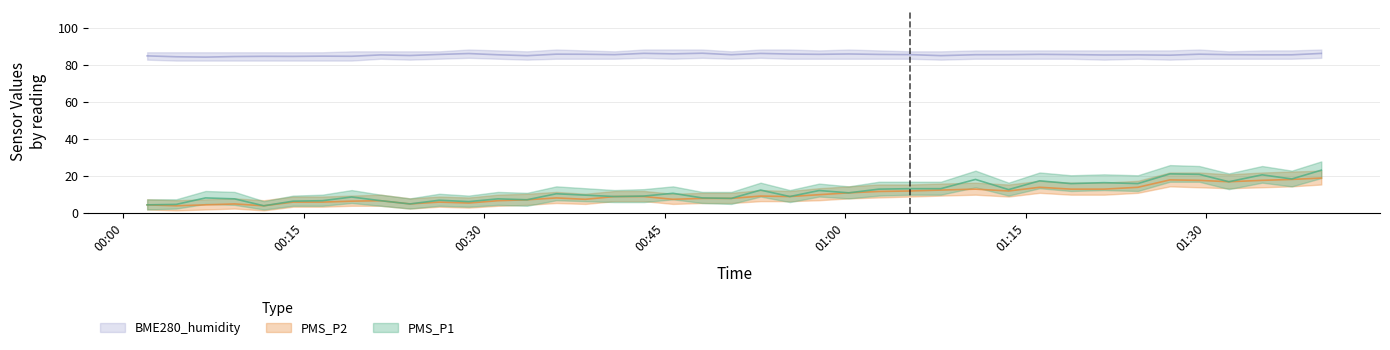

Reading left to right, list all the values displayed in this chart.

PMS_P1: 4.5	4.8	8.2	7.8	4.0	6.5	6.8	8.8	6.8	5.0	7.0	6.2	7.8	7.2	10.5	9.8	9.0	9.2	10.8	8.2	8.0	12.5	9.0	12.2	11.0	13.0	13.2	13.2	18.2	12.8	17.5	16.0	16.5	16.0	21.2	21.0	17.0	20.8	18.5	23.2
PMS_P2: 4.5	4.0	4.5	5.0	4.0	6.0	6.0	6.5	6.8	5.0	6.0	5.5	6.8	7.2	8.2	7.5	9.0	9.0	7.5	8.0	8.0	9.2	9.0	10.0	11.0	11.8	12.0	12.5	13.0	12.0	14.0	13.0	13.0	14.0	18.0	17.8	17.0	17.8	18.2	19.0
BME280_humidity: 85.0	84.6	84.4	84.7	84.8	84.8	84.9	84.8	85.6	85.2	85.8	86.3	85.6	85.2	86.0	85.9	85.7	86.4	86.1	86.5	85.7	86.4	86.0	85.9	86.1	85.8	85.7	85.2	85.7	85.7	85.9	85.7	85.5	85.6	85.4	86.0	85.7	85.6	85.6	86.4